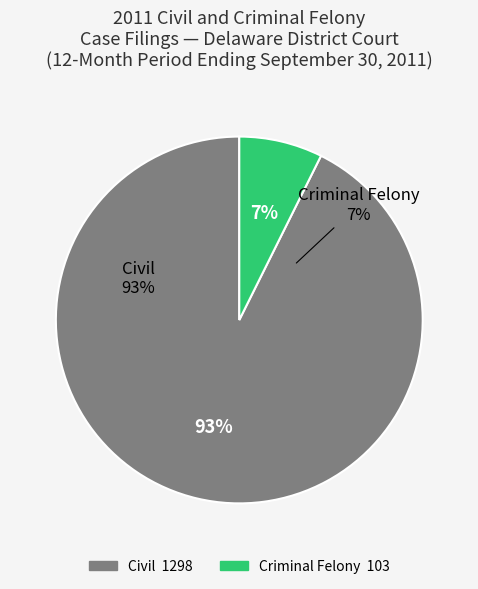

What is the change in value from Civil to Criminal?

-1195